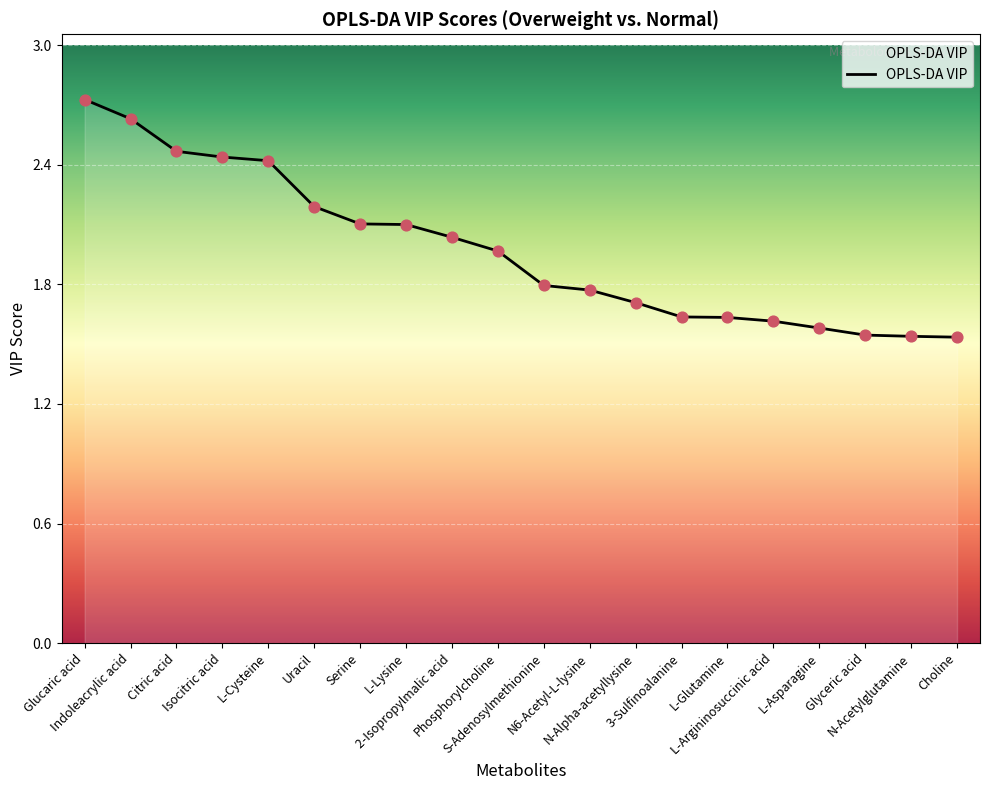

Which has a higher value, L-Glutamine or Glucaric acid?

Glucaric acid